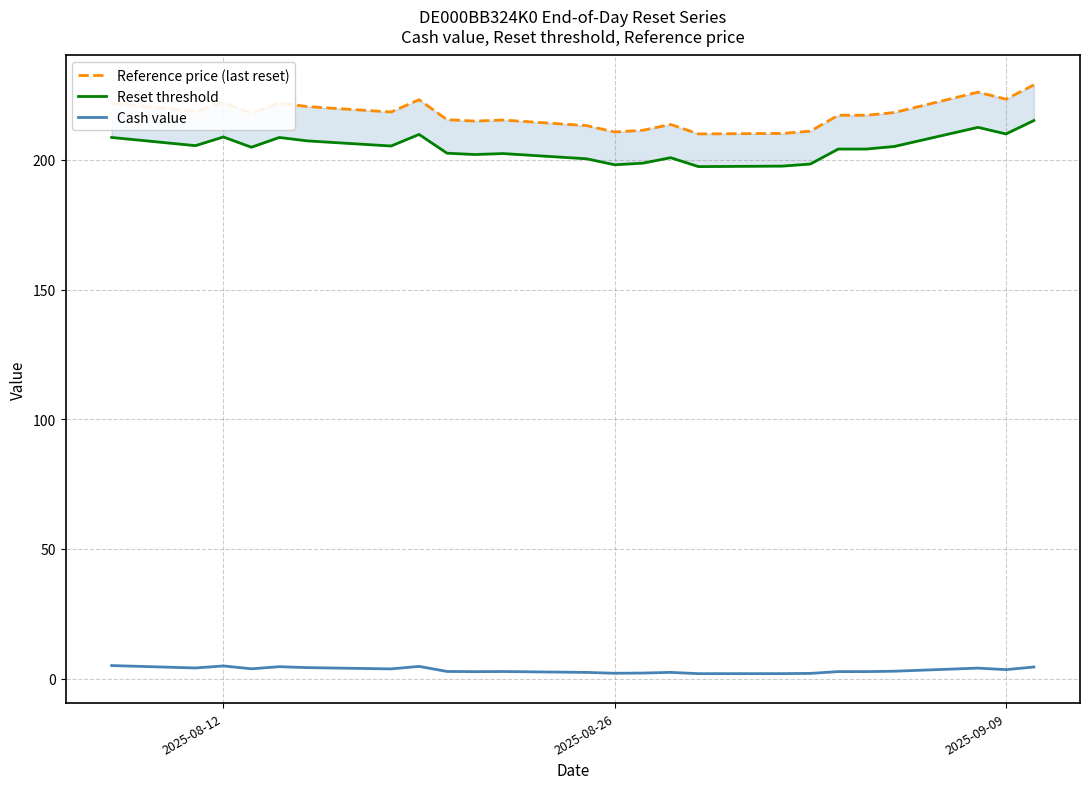

Is the value of Reference price (last reset) at 7 greater than the value of Cash value at 22?

Yes